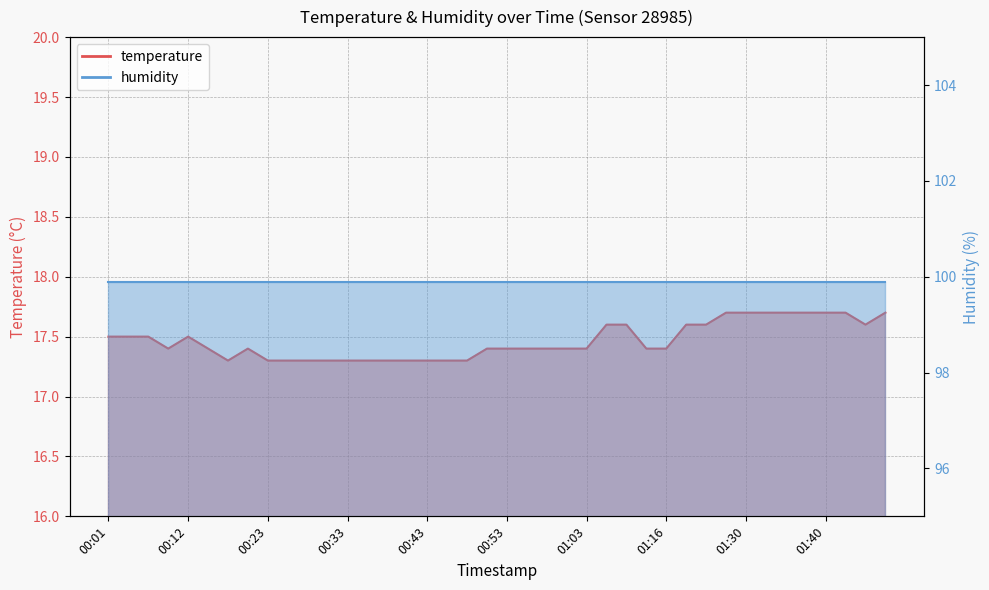

Which has a higher value, 01:08 or 00:33?

01:08